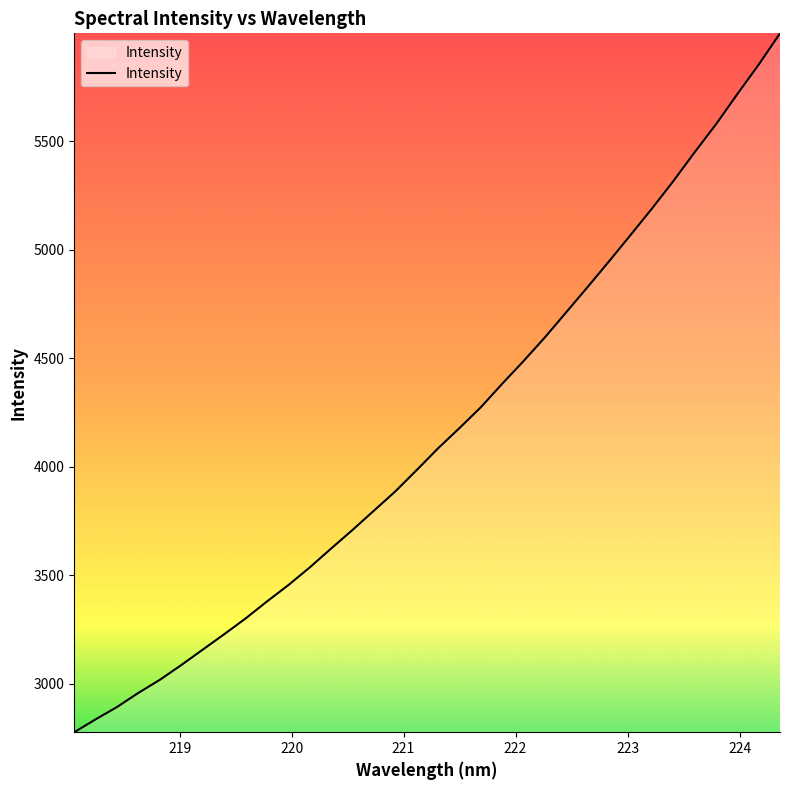

What is the difference between the maximum and minimum values?

3222.1